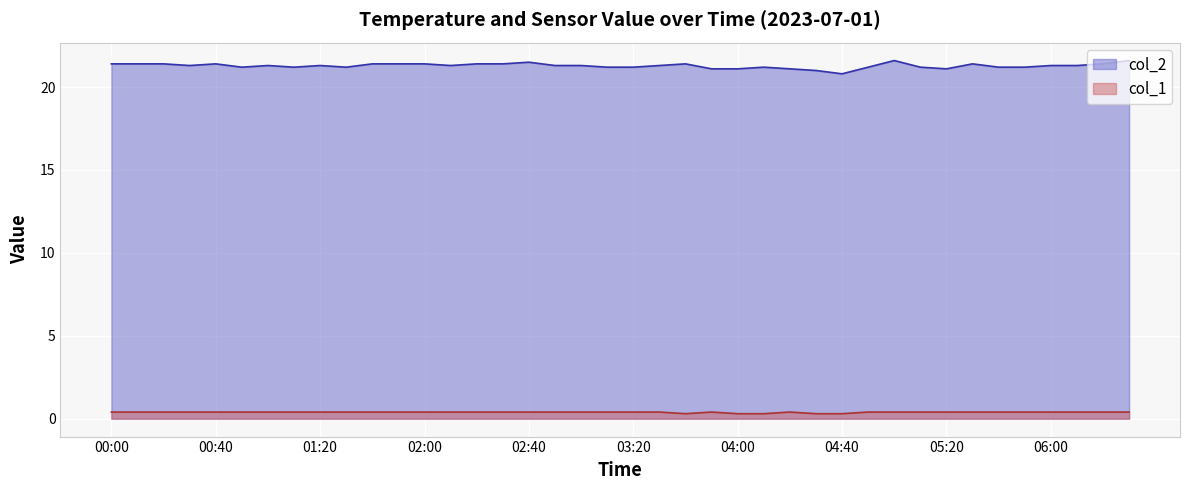

At how many categories does at least one series exceed 5?

40